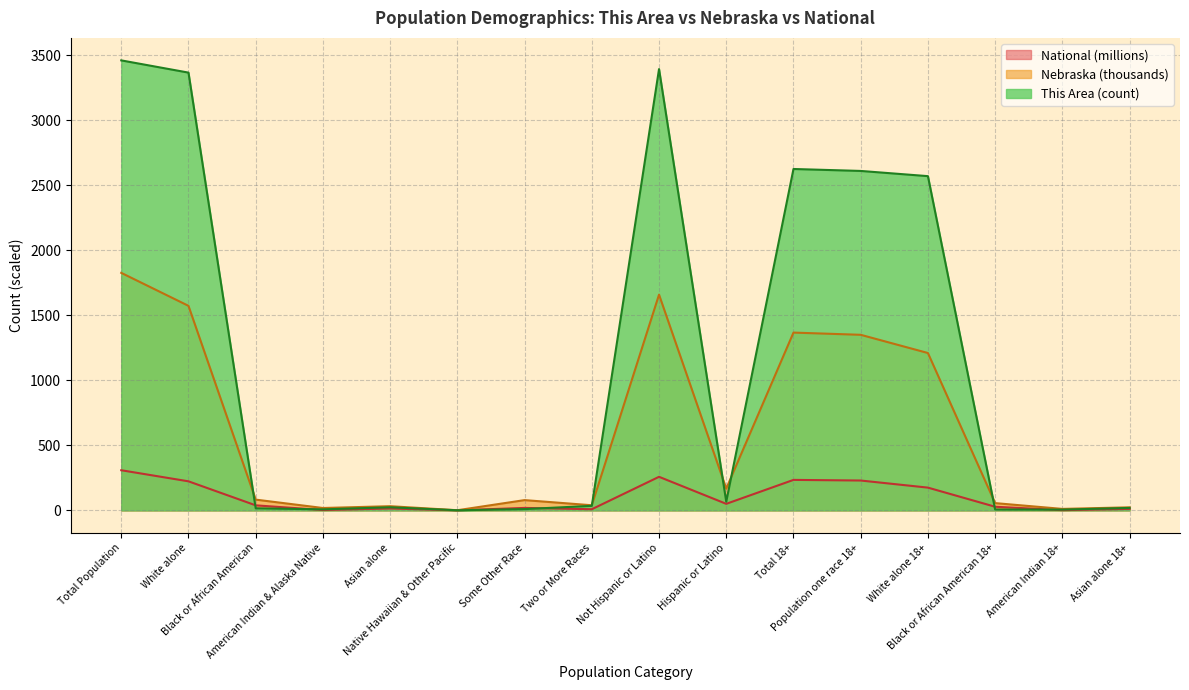

List the series in order of their peak value, highest first.

This Area (count), Nebraska (thousands), National (millions)